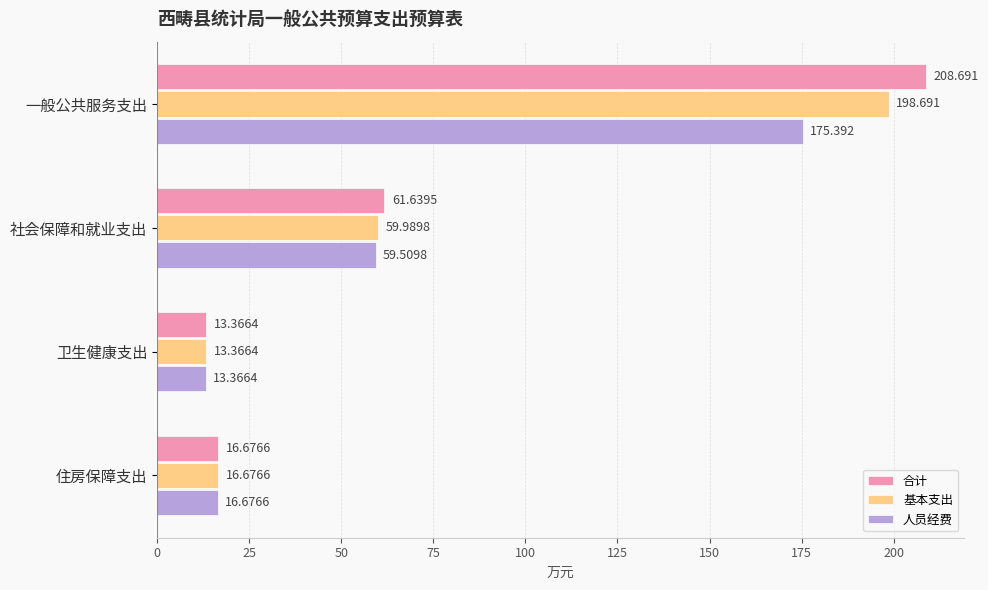

Which series has the largest total across all categories?

合计